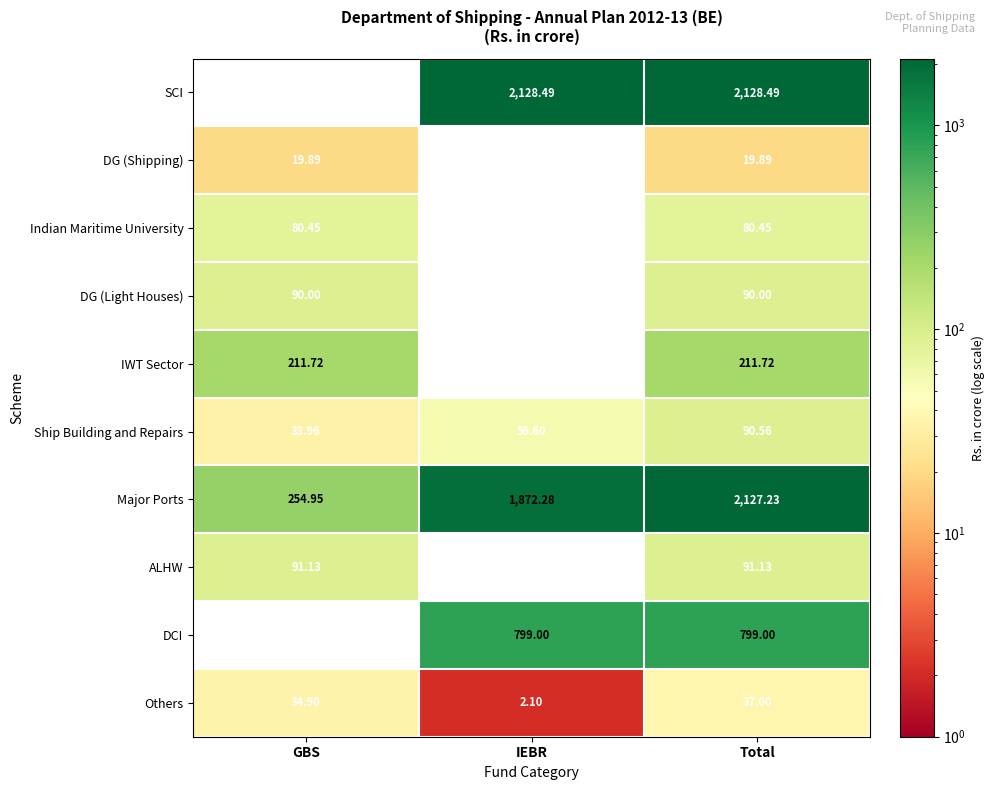

How many data points does each series have?

3